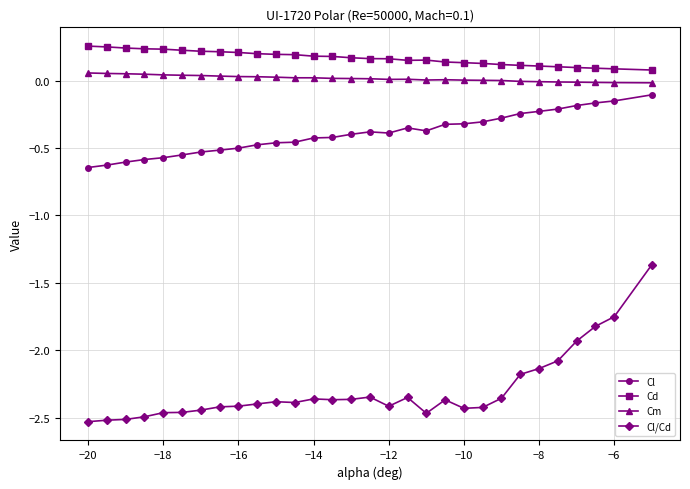

Which series has the largest total across all categories?

Cd